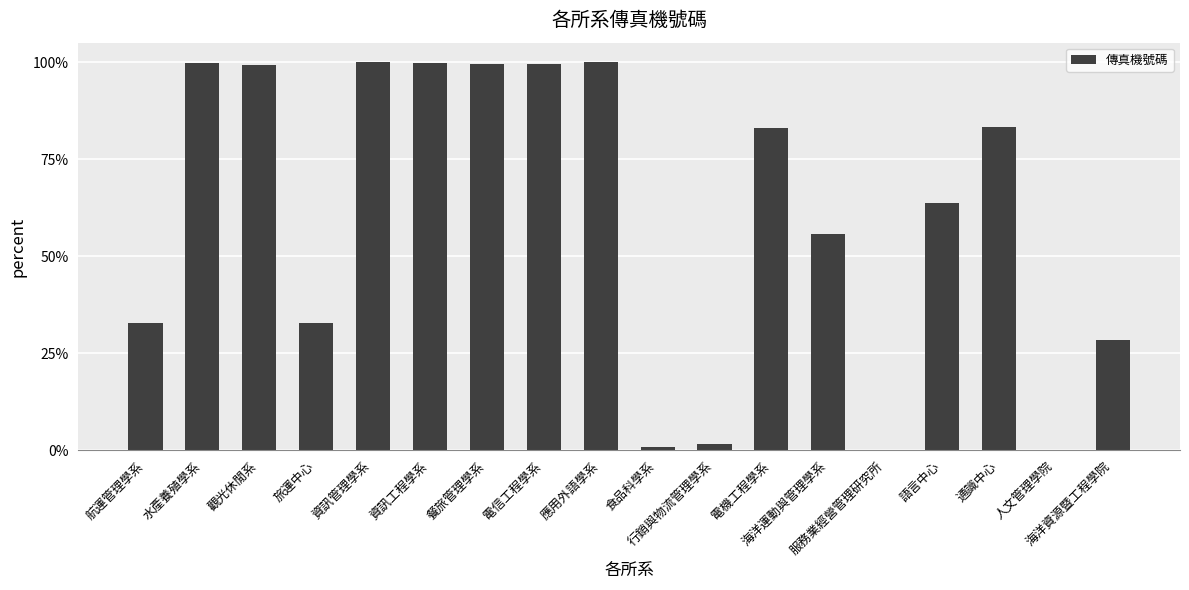

How many bars are there in total?

18